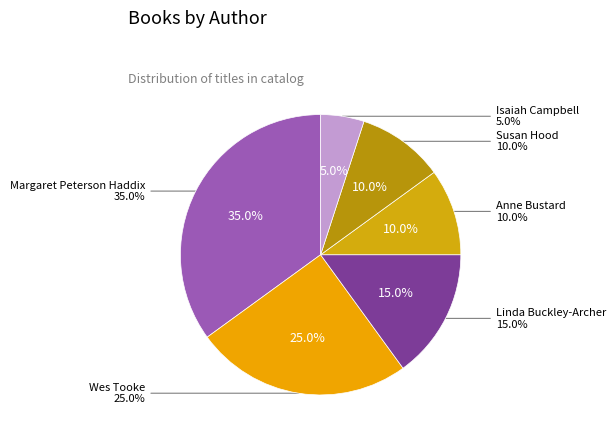

Approximately how many times larger is the value at Linda Buckley-Archer compared to Wes Tooke?

0.6